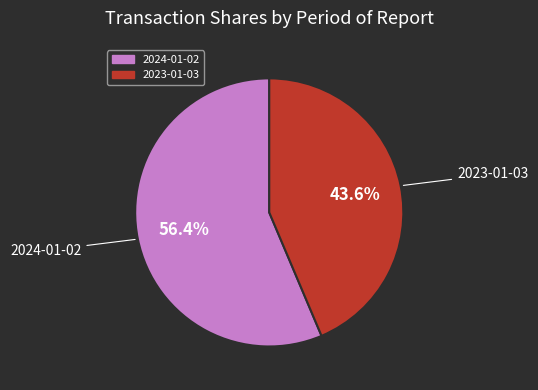

What is the smallest slice in the pie chart?

2023-01-03